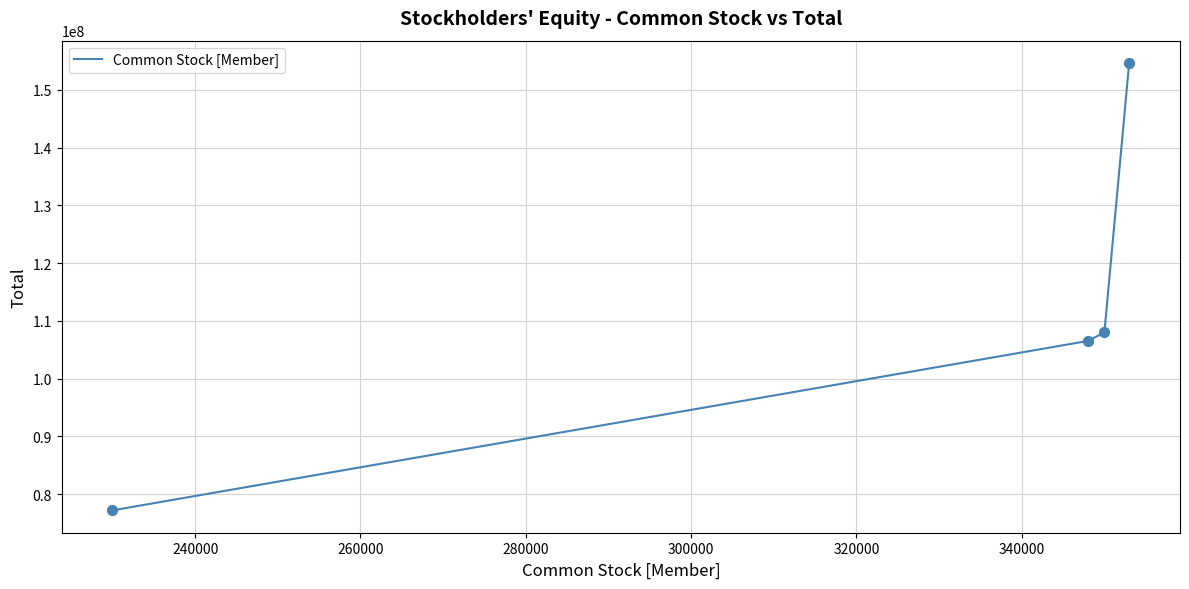

What is the difference between the maximum and minimum values?

77452000